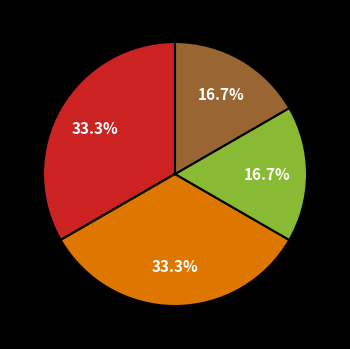

How many segments does this pie chart have?

4